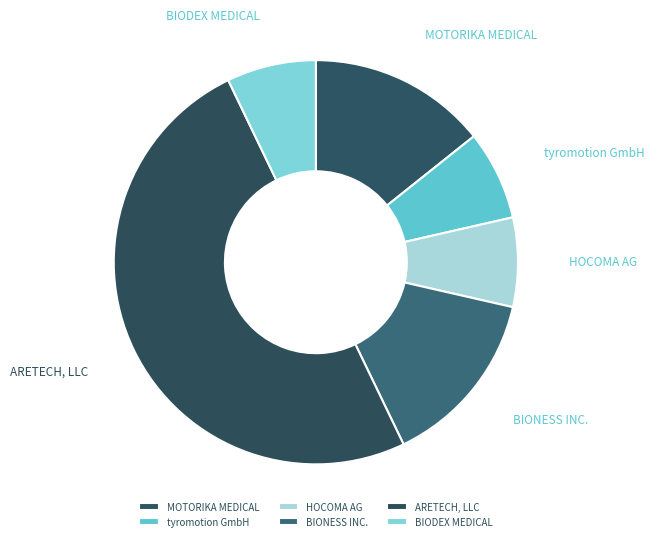

Do MOTORIKA MEDICAL and ARETECH, LLC together represent more than half of the pie?

Yes